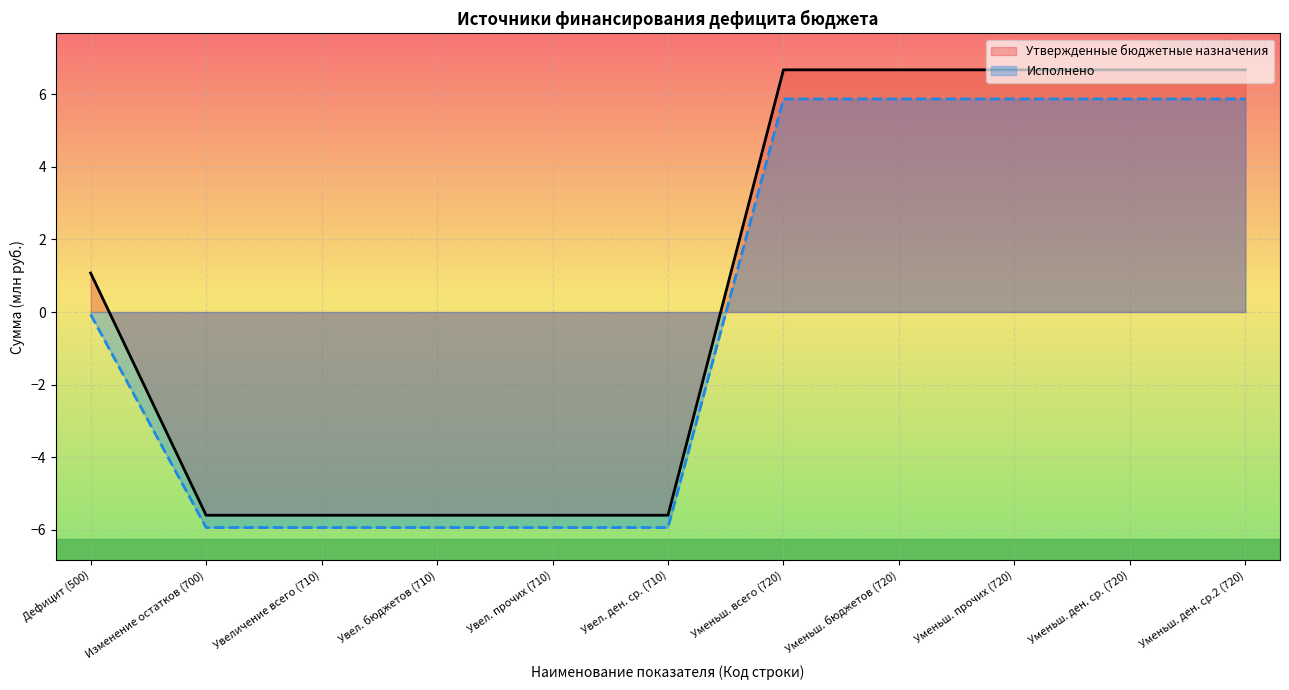

The value of Утвержденные бюджетные назначения at Уменьш. прочих (720) is 2.0. True or false?

False